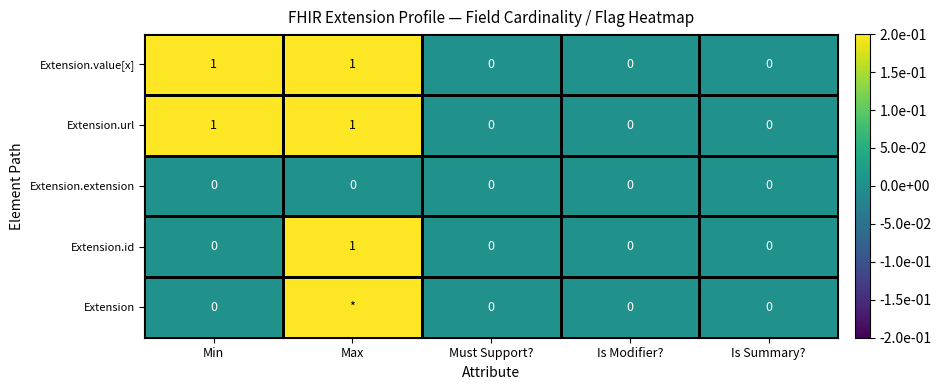

What is the greatest value displayed?

1.0